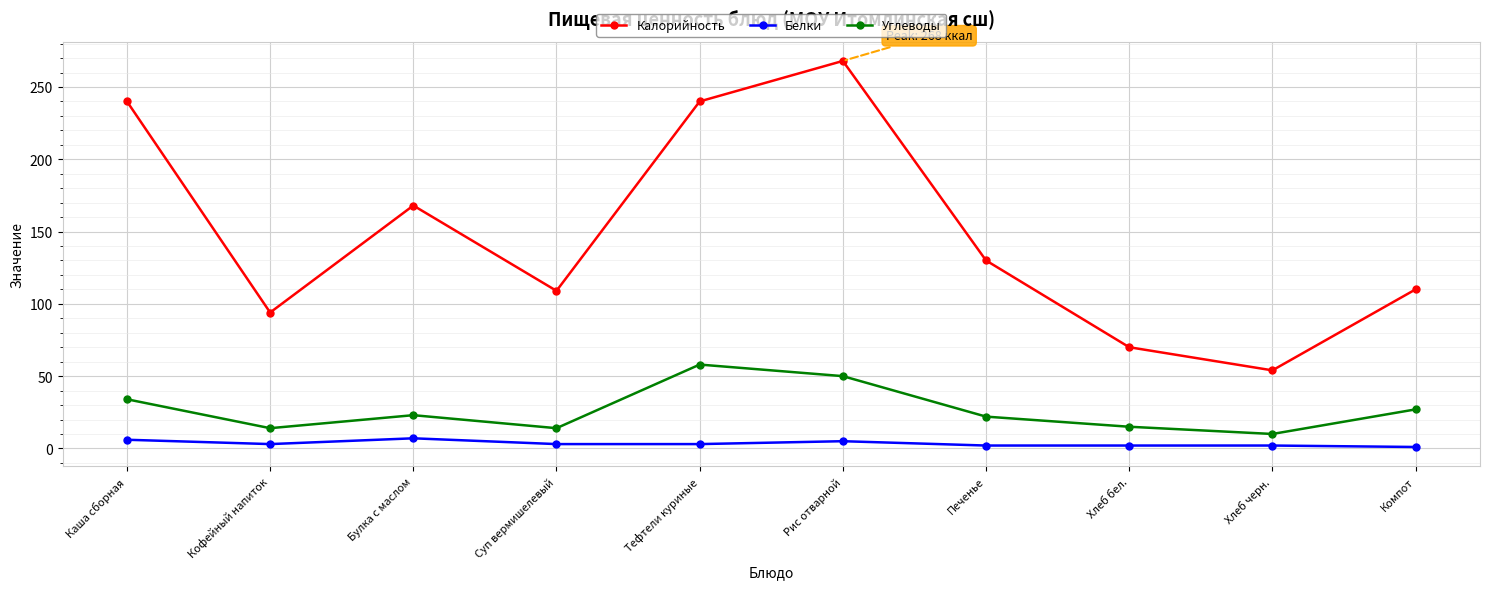

True or false: Углеводы and Белки cross at least once.

False